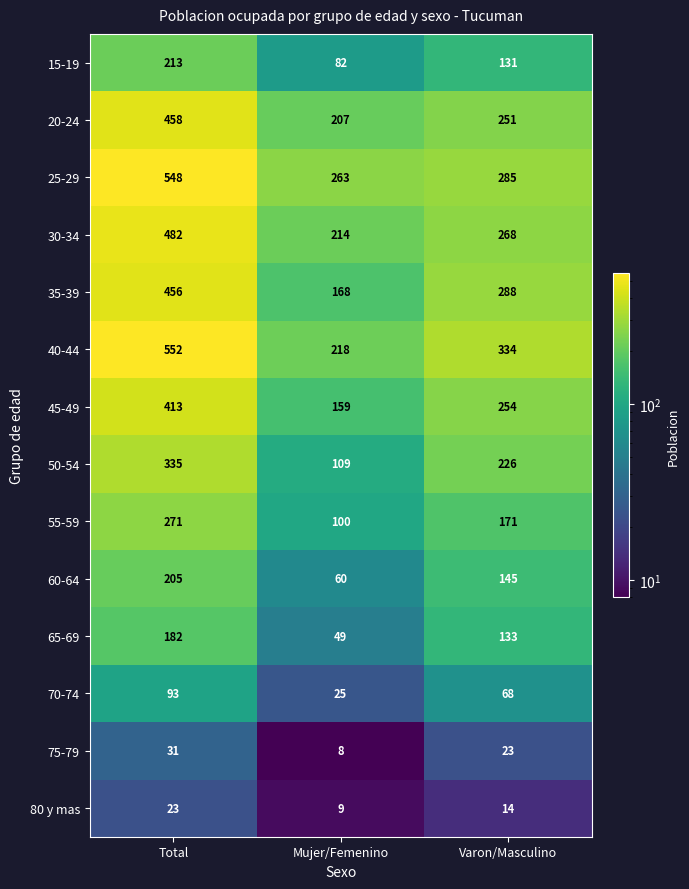

What is the difference between the 70-74 values at Total and Mujer/Femenino?

68